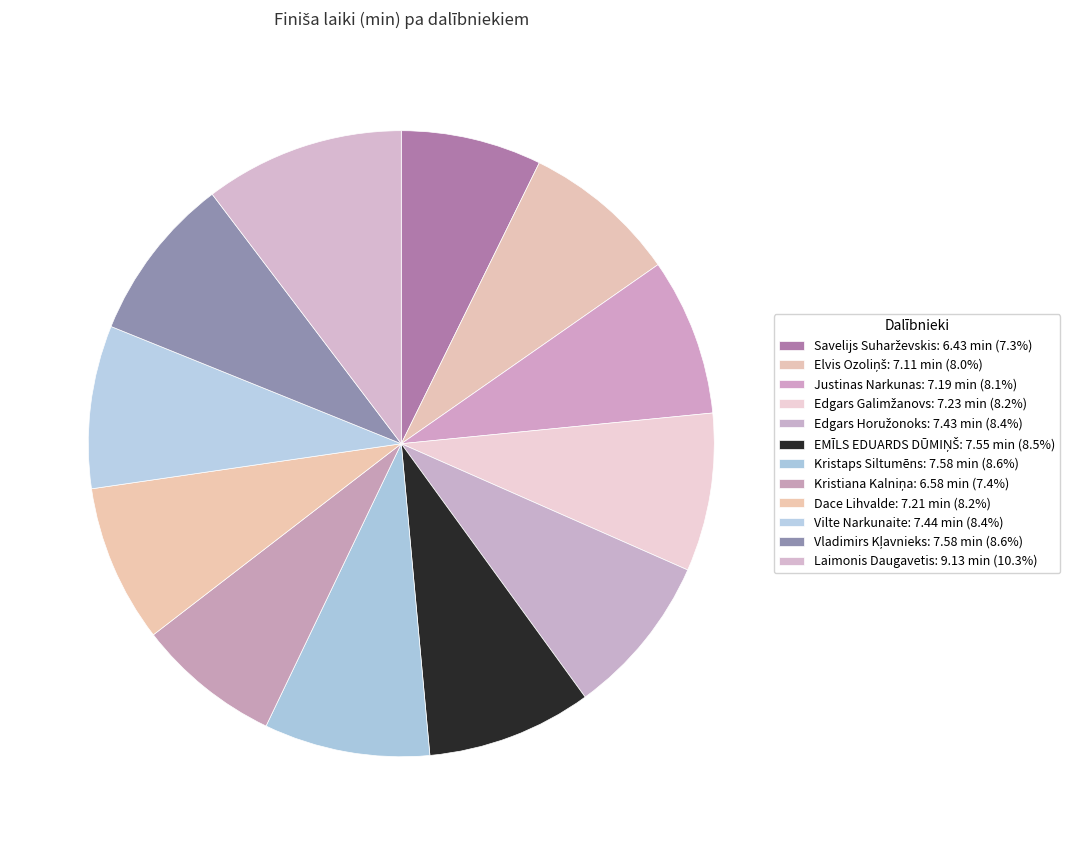

Which has a higher value, Kristaps Siltumēns or Elvis Ozoliņš?

Kristaps Siltumēns